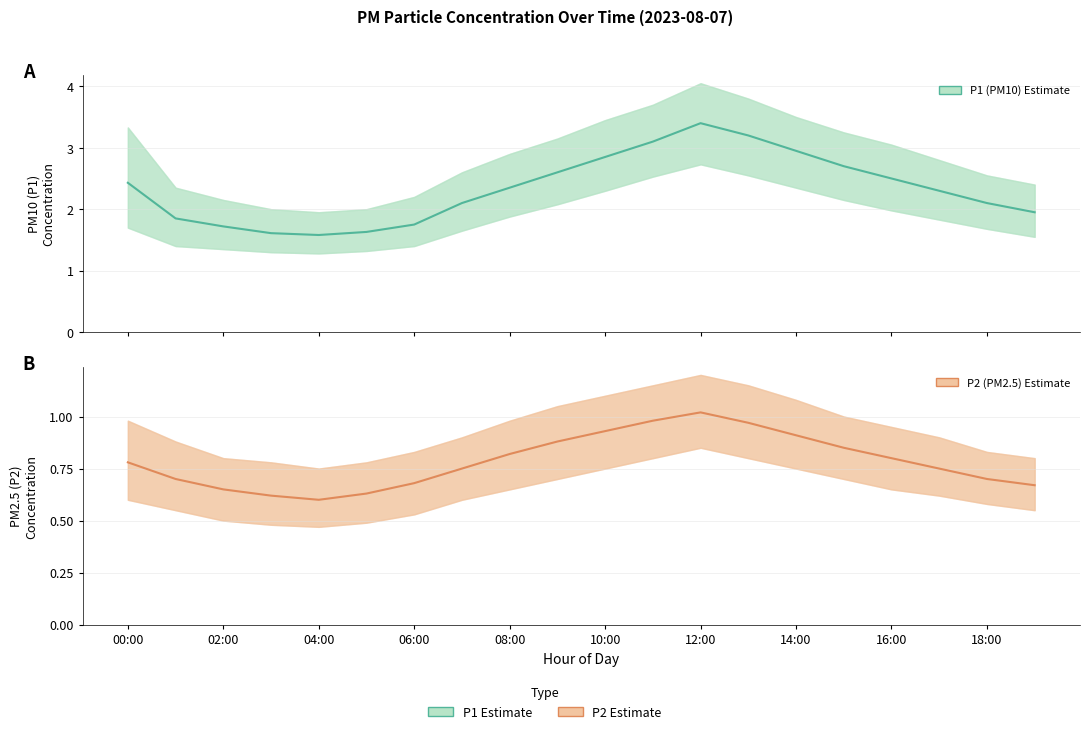

Reading right to left, what are all the values shown in this chart?

P1: 1.9	2.1	2.3	2.5	2.7	3.0	3.2	3.4	3.1	2.9	2.6	2.4	2.1	1.8	1.6	1.6	1.6	1.7	1.9	2.4
P2: 0.7	0.7	0.8	0.8	0.8	0.9	1.0	1.0	1.0	0.9	0.9	0.8	0.8	0.7	0.6	0.6	0.6	0.7	0.7	0.8